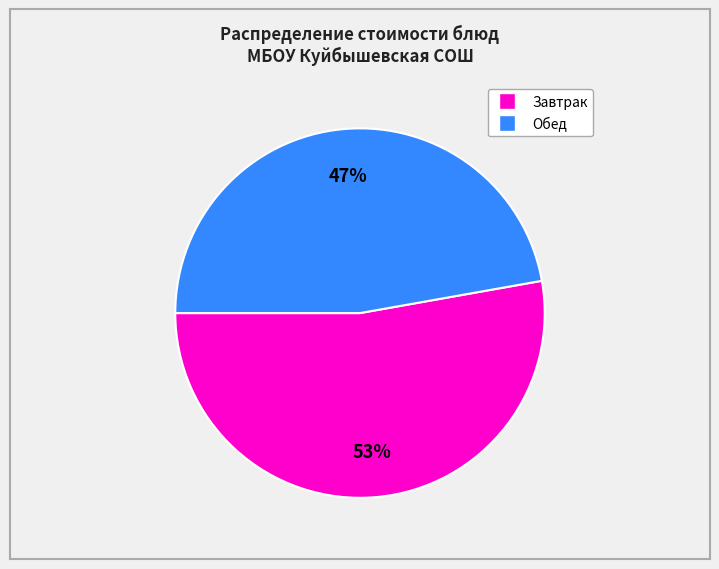

To the nearest percent, what is the average slice percentage?

50%